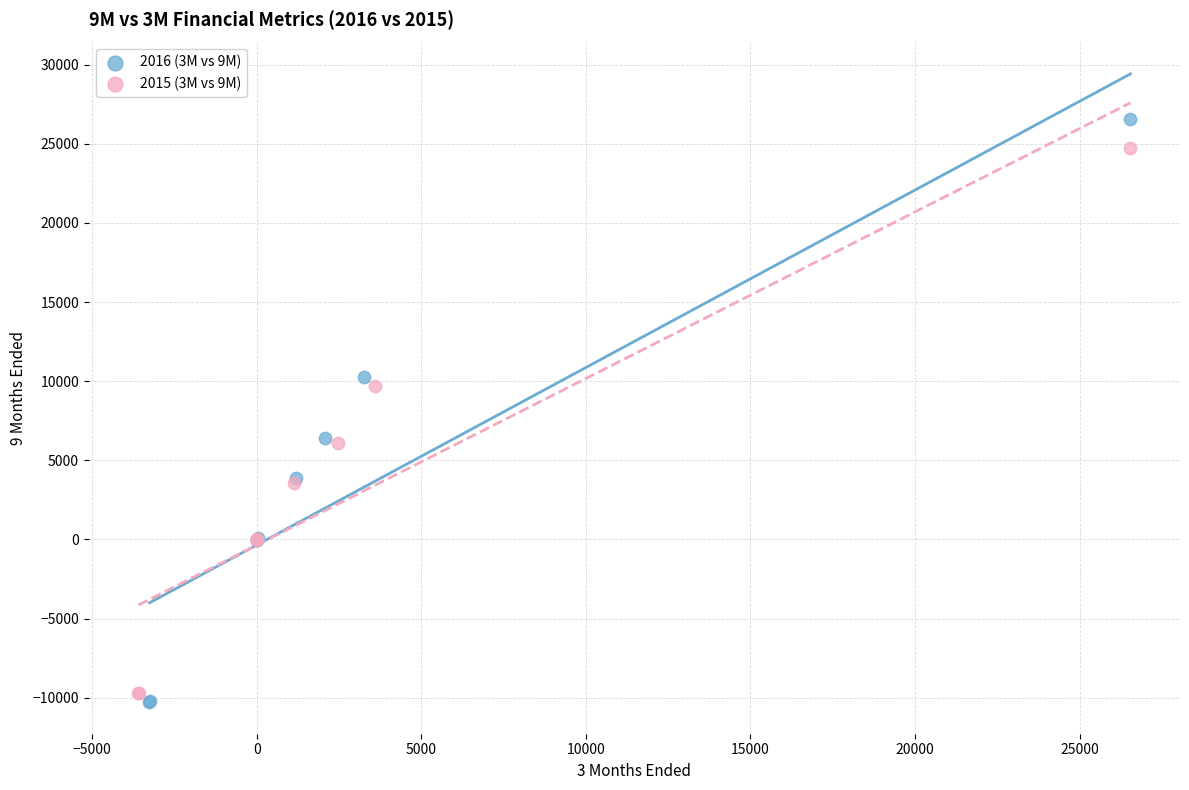

What are all the series names shown in the legend?

2016 (3M vs 9M), 2015 (3M vs 9M)